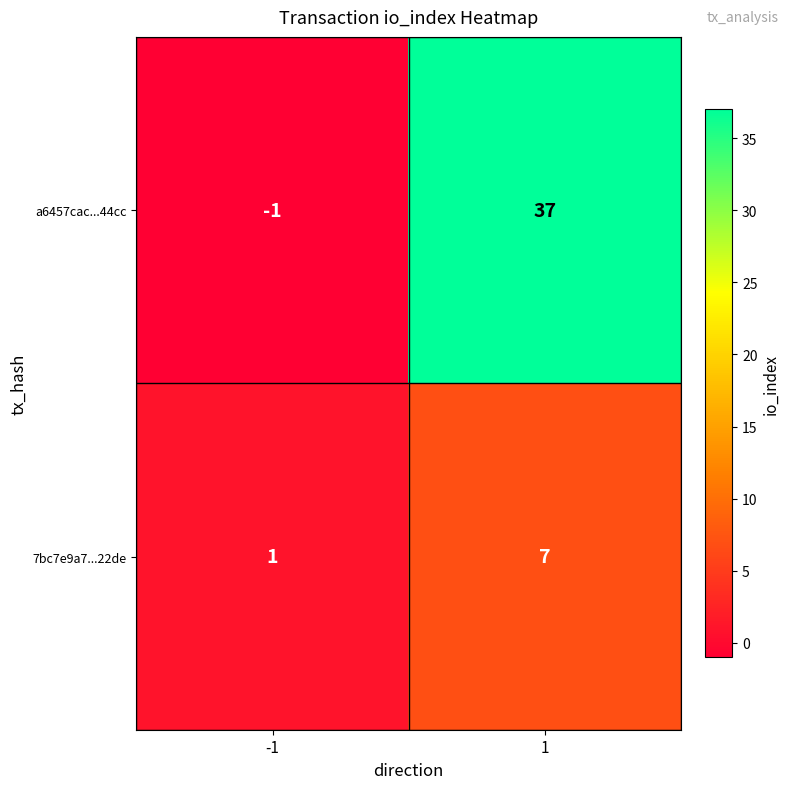

What is the difference between the highest and lowest values at 1?

30